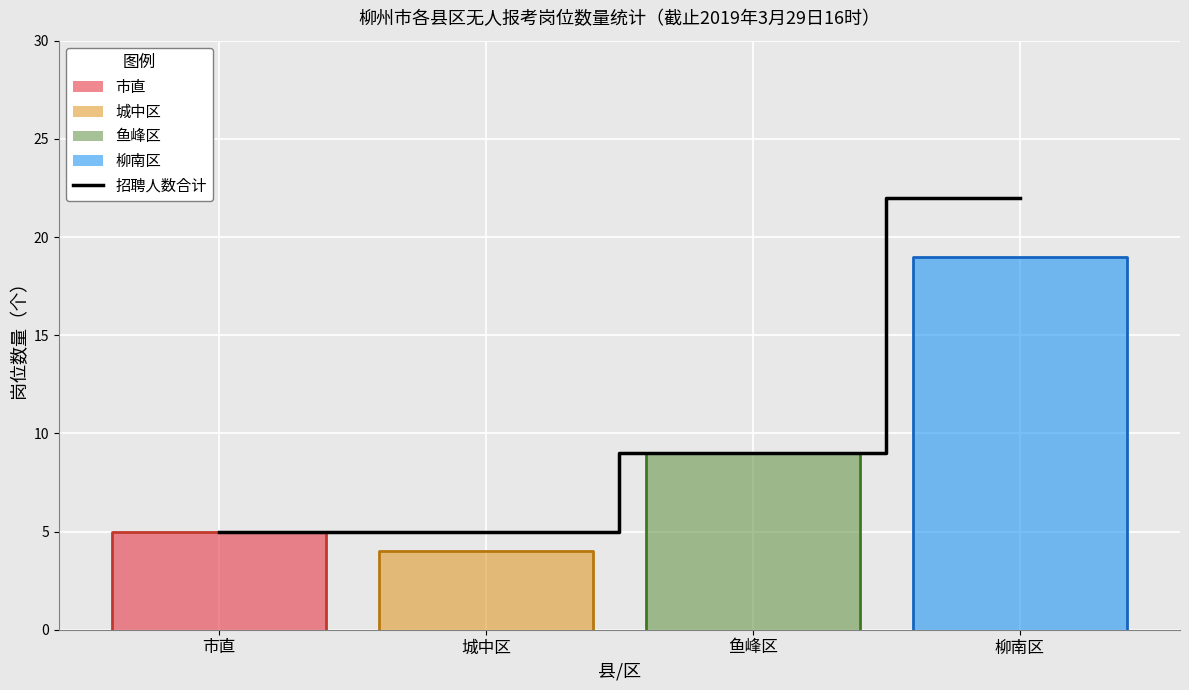

Rank the categories by value from highest to lowest.

柳南区, 鱼峰区, 市直, 城中区